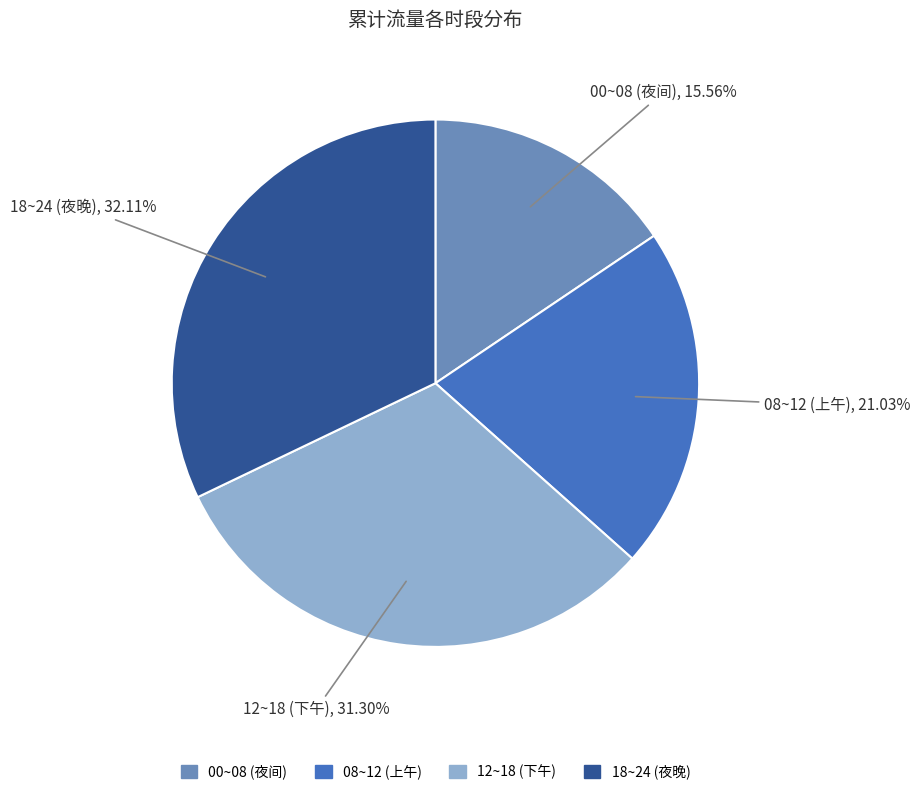

To the nearest percent, what is the average slice percentage?

25%